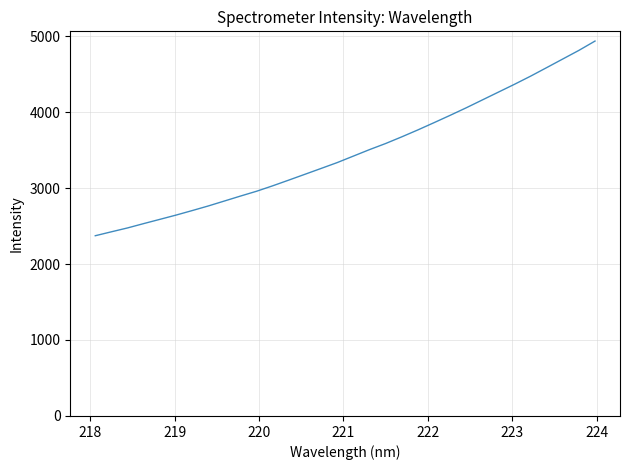

What is the smallest value displayed?

2372.4